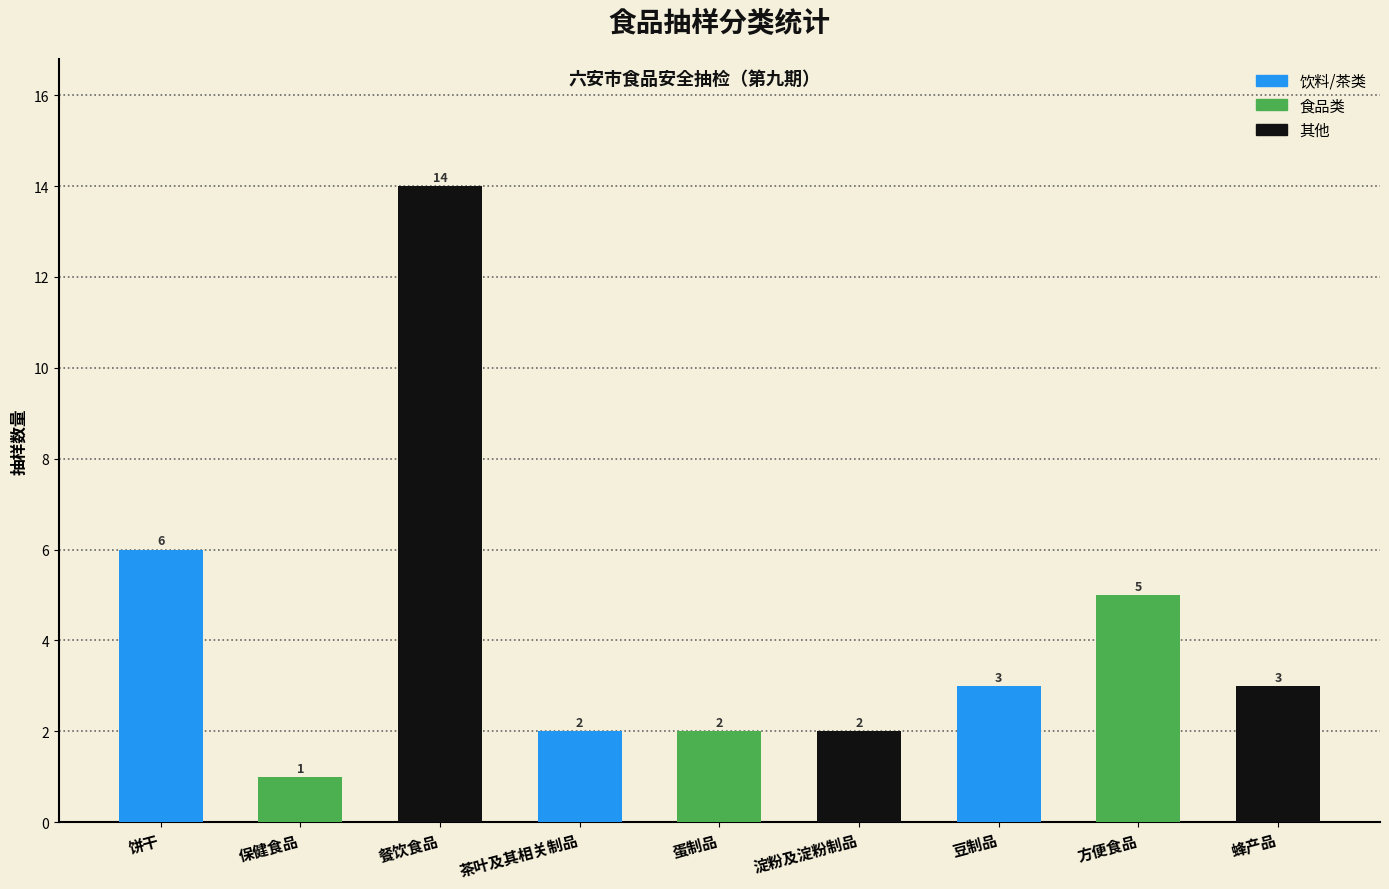

Reading left to right, what are all the values shown in this chart?

6	1	14	2	2	2	3	5	3